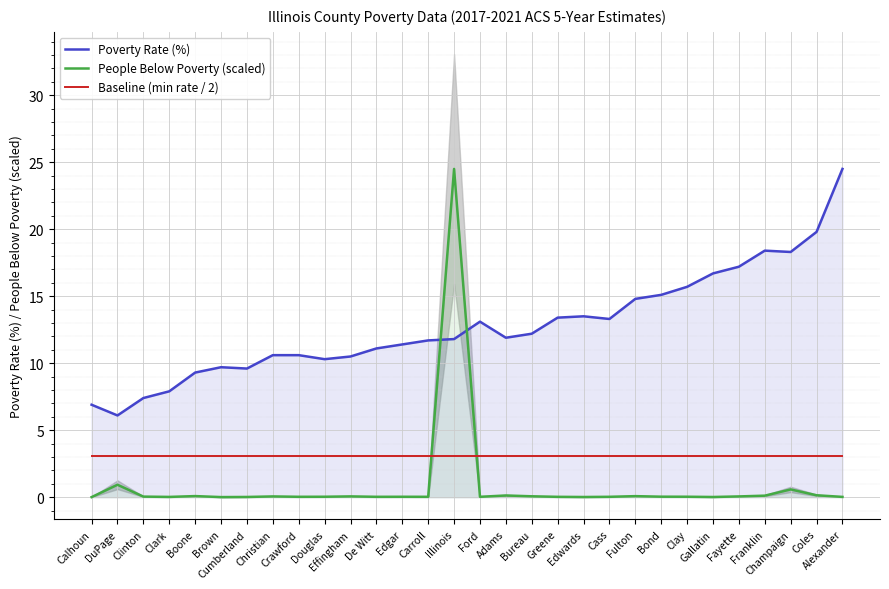

Which category has the lowest value across all series?

Calhoun